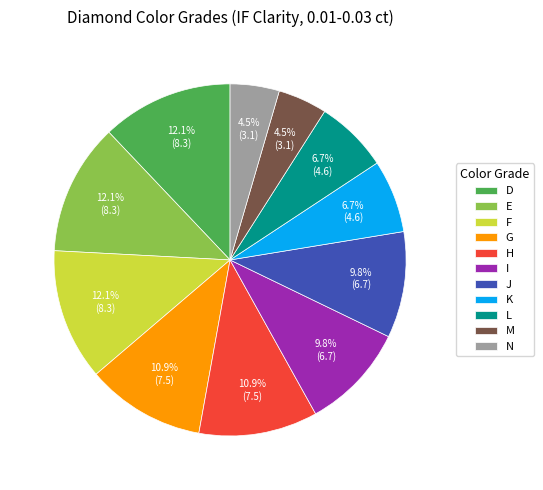

Do G and E together represent more than half of the pie?

No